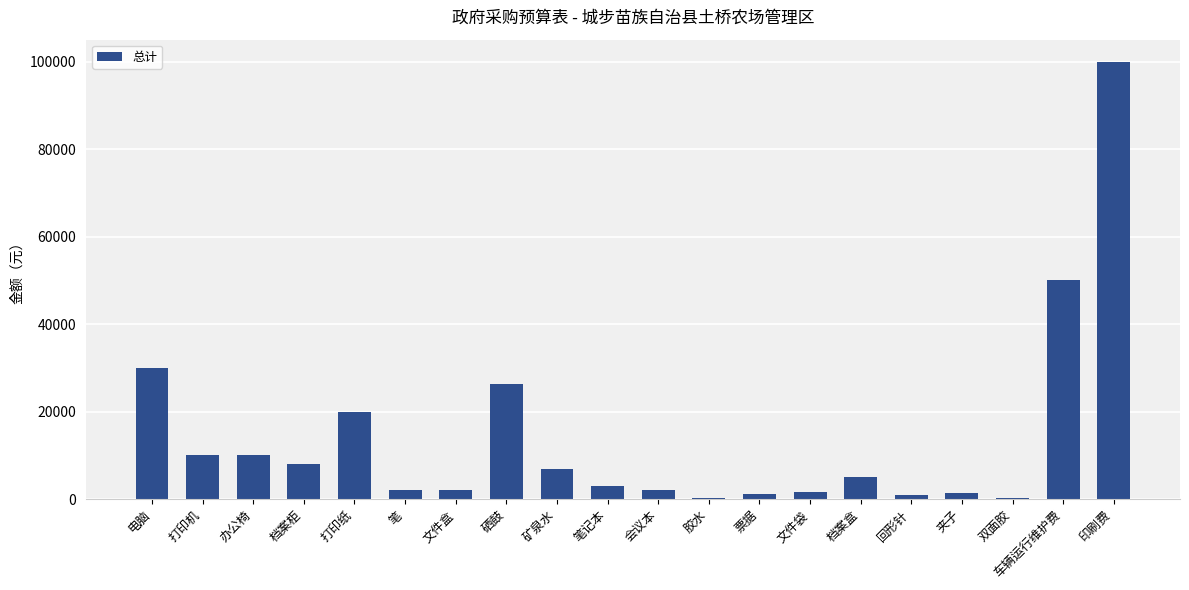

What is the sum of all values?

281450